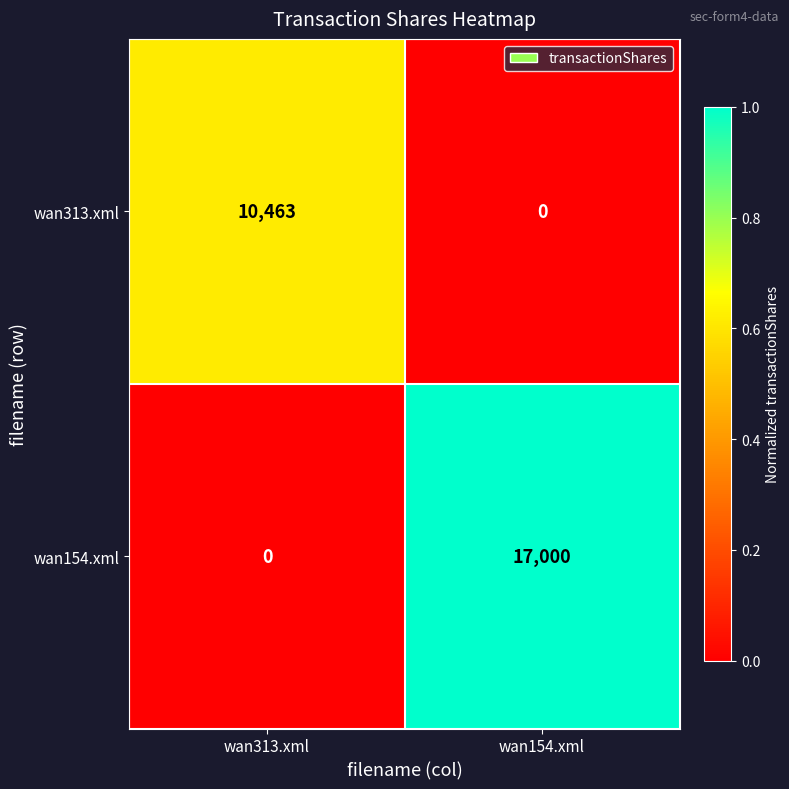

What is the greatest value displayed?

17000